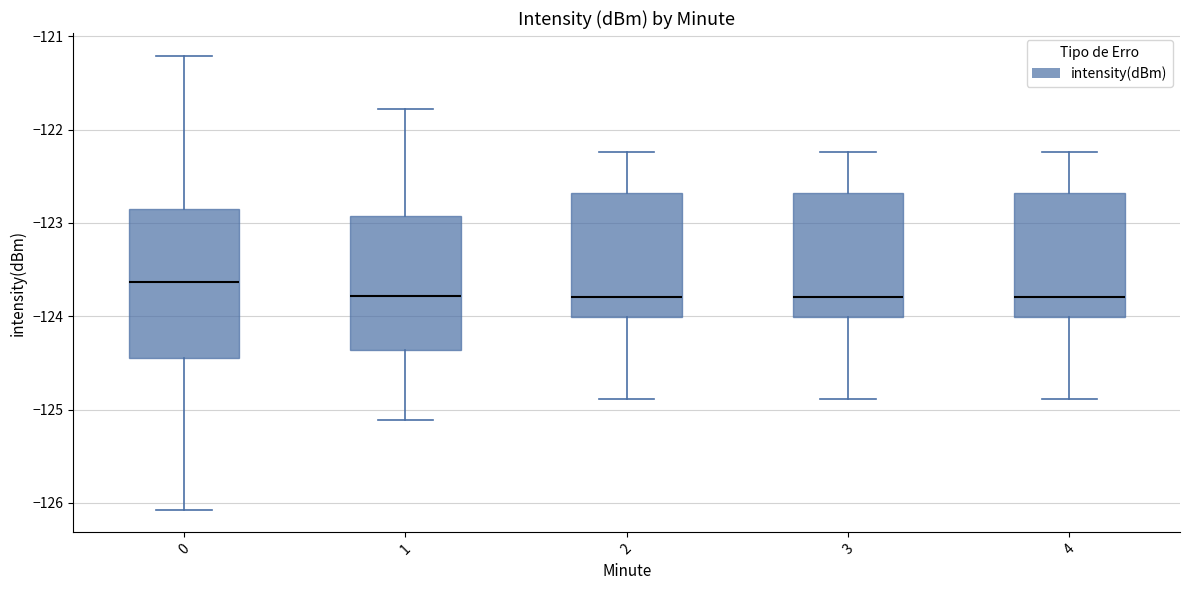

Reading left to right, transcribe this box plot: for each box, give where its median line is, the range the box spans, and where its two whiskers end, as read against the y-axis. The values are not printed on the chart, so give them approximately, as read against the axis.

0: median -123.6, box -124.4 to -122.8, whiskers -126.1 to -121.2
1: median -123.8, box -124.4 to -122.9, whiskers -125.1 to -121.8
2: median -123.8, box -124.0 to -122.7, whiskers -124.9 to -122.2
3: median -123.8, box -124.0 to -122.7, whiskers -124.9 to -122.2
4: median -123.8, box -124.0 to -122.7, whiskers -124.9 to -122.2